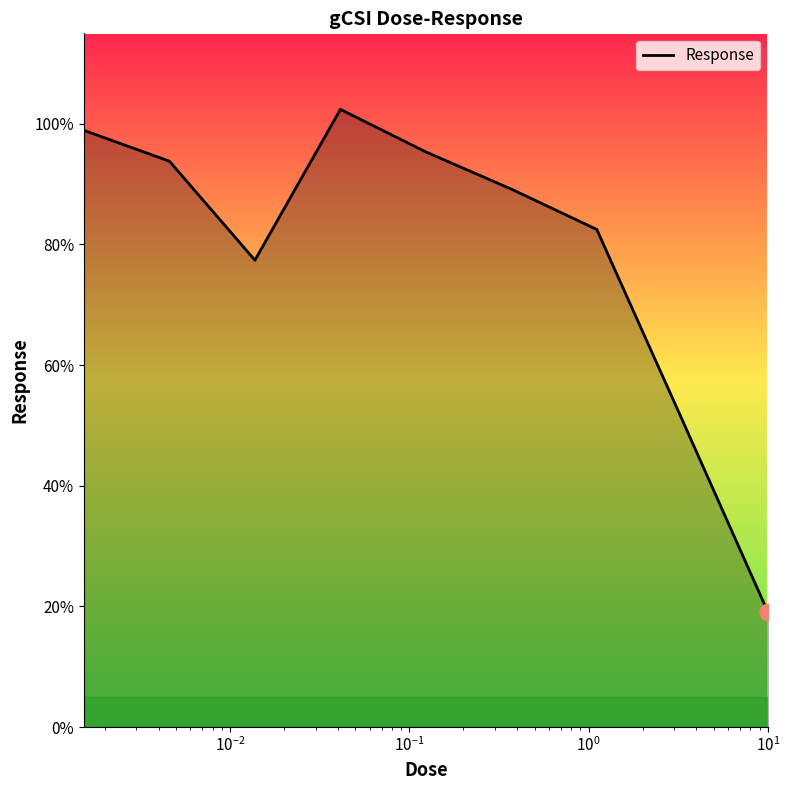

What is the smallest value displayed?

19.1